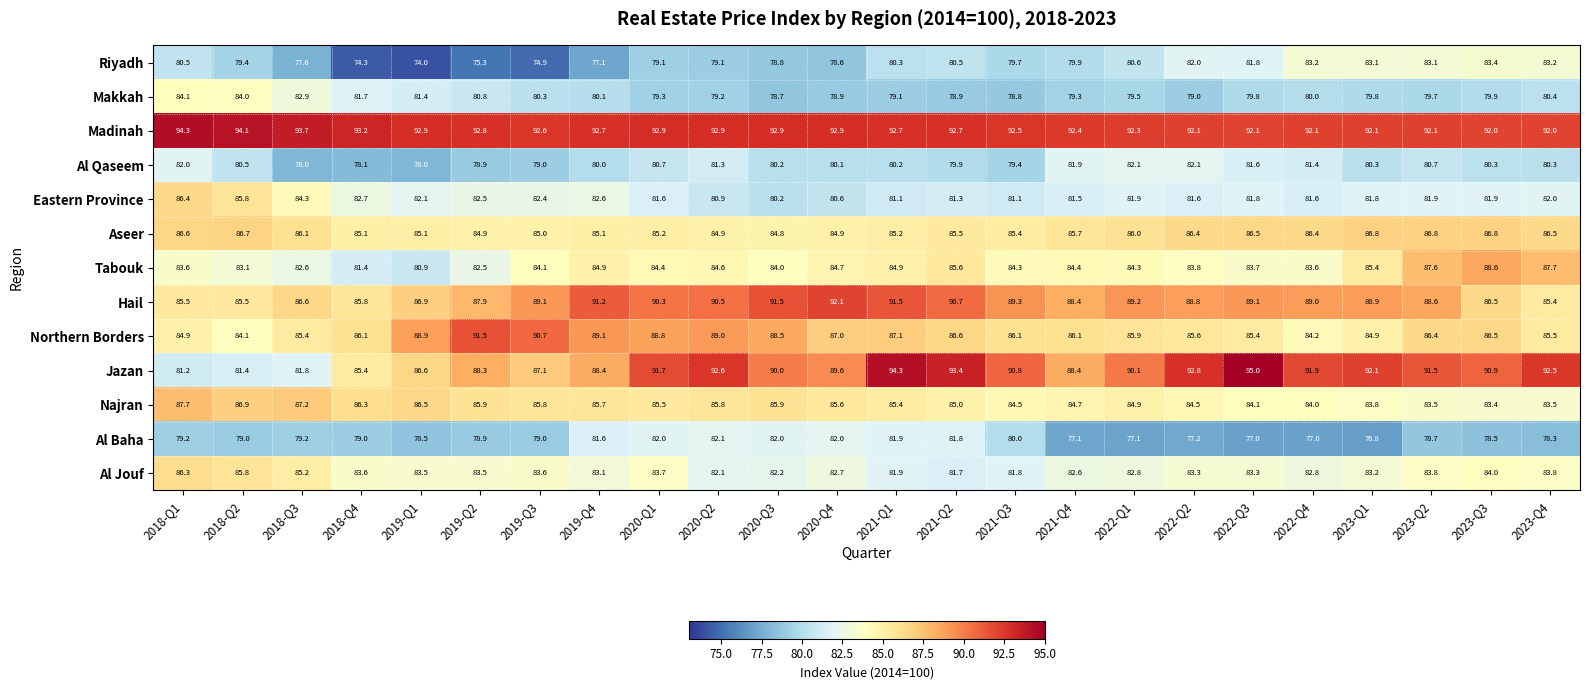

The Aseer series shows 29.4 at 2021-Q1. True or false?

False